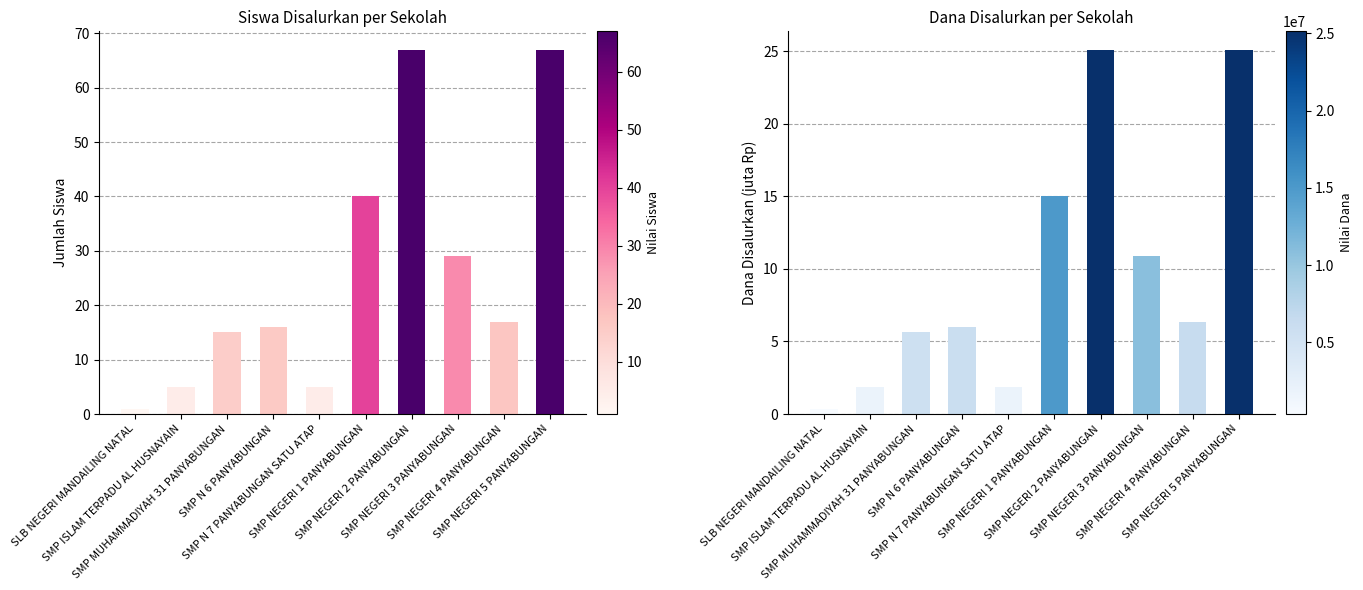

What are all the series names shown in the legend?

Siswa Disalurkan, Dana Disalurkan